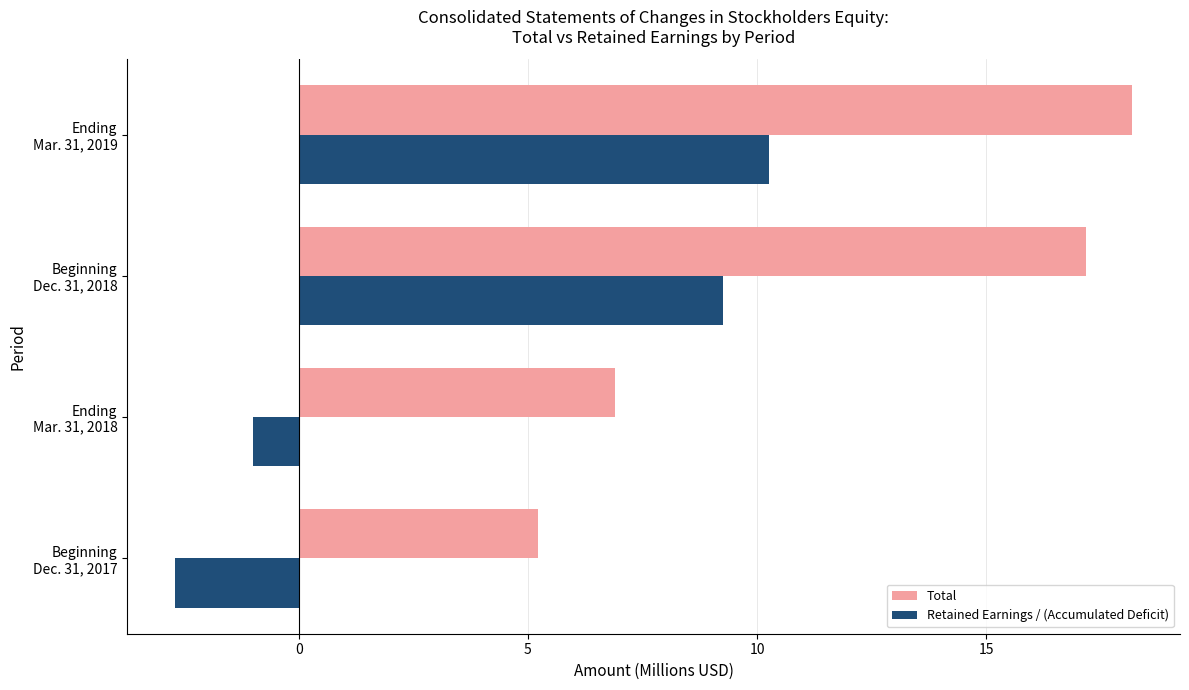

Which label corresponds to the largest value in the chart?

Ending
Mar. 31, 2019